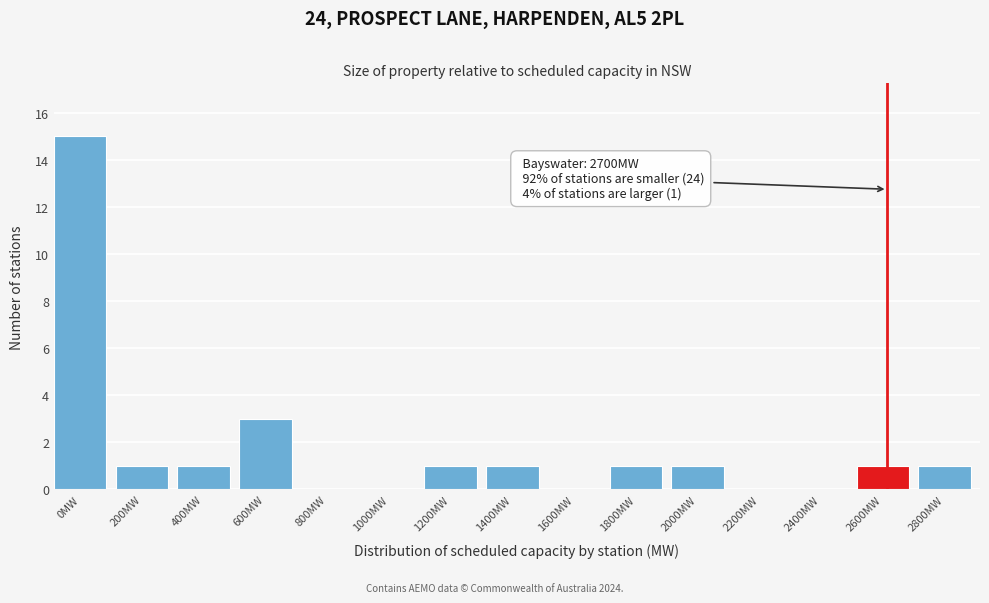

Reading left to right, extract all data points from this chart.

0MW=15	200MW=1	400MW=1	600MW=3	800MW=0	1000MW=0	1200MW=1	1400MW=1	1600MW=0	1800MW=1	2000MW=1	2200MW=0	2400MW=0	2600MW=1	2800MW=1